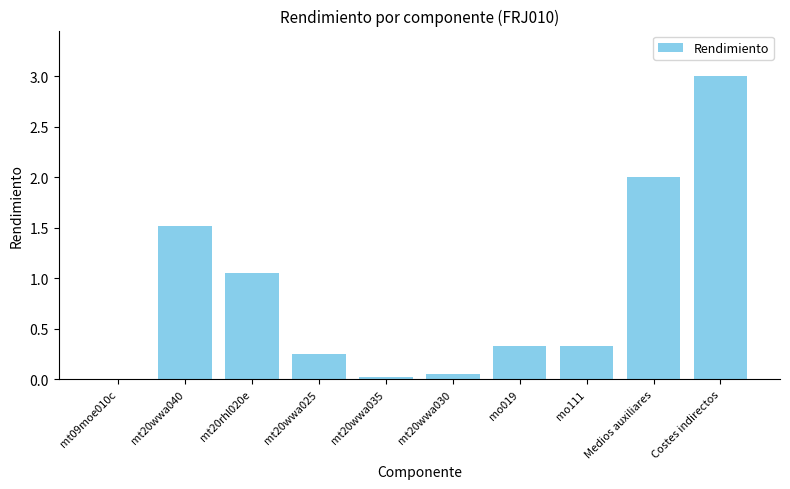

What is the sum of the values at mt20rhl020e and mt20wwa040?

2.6